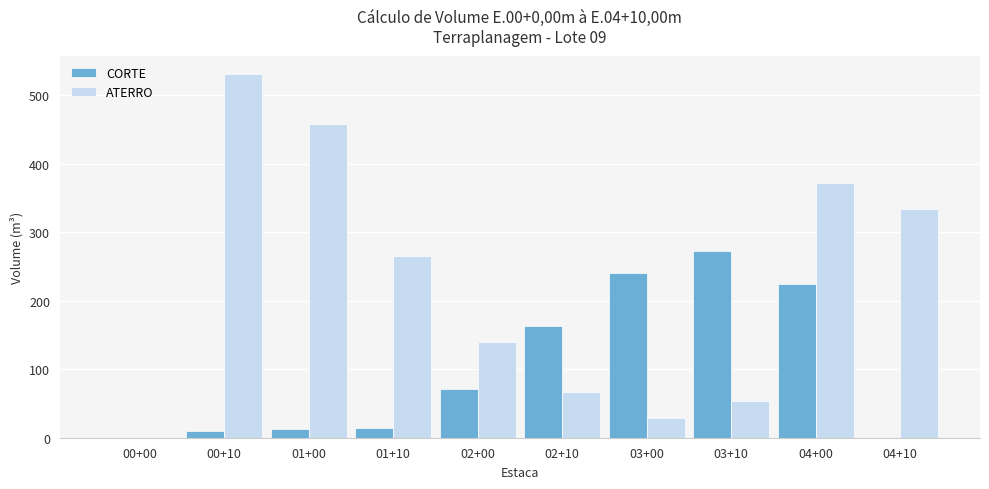

True or false: CORTE has a value of 179.2 at 00+00.

False